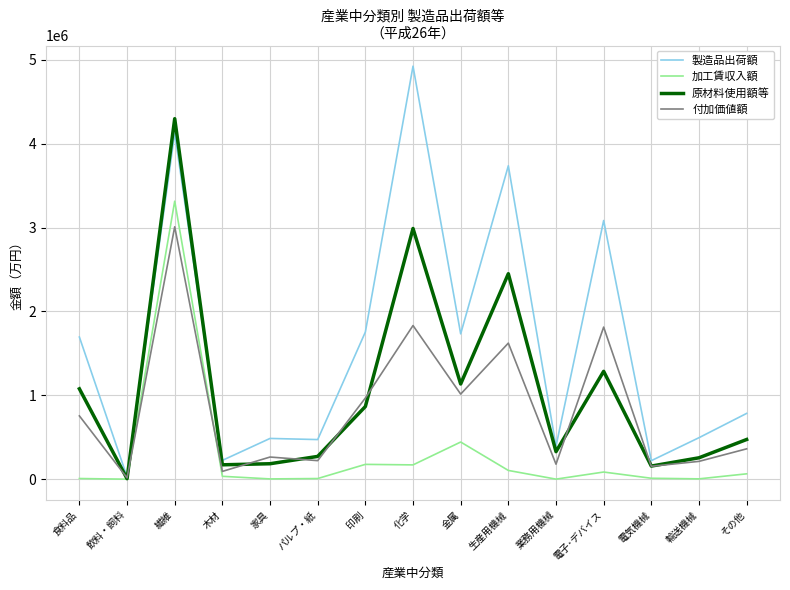

What is the difference between the maximum and minimum values in the 製造品出荷額 series?

4893953